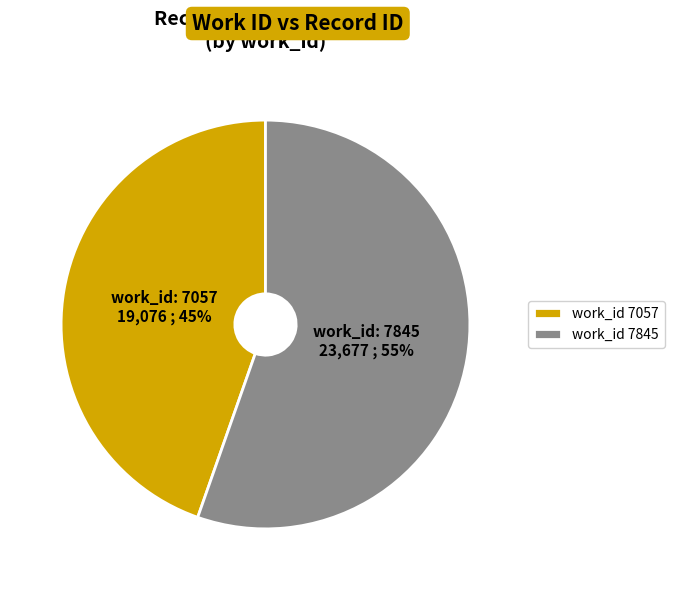

To the nearest percent, what is the average slice percentage?

50%